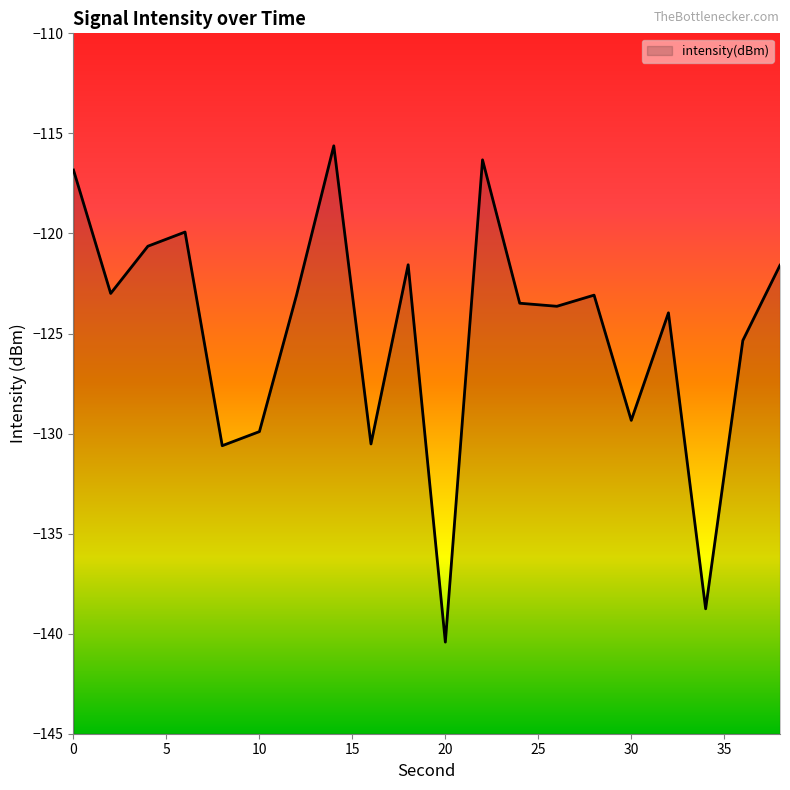

At which category does the data reach its first local peak?

6